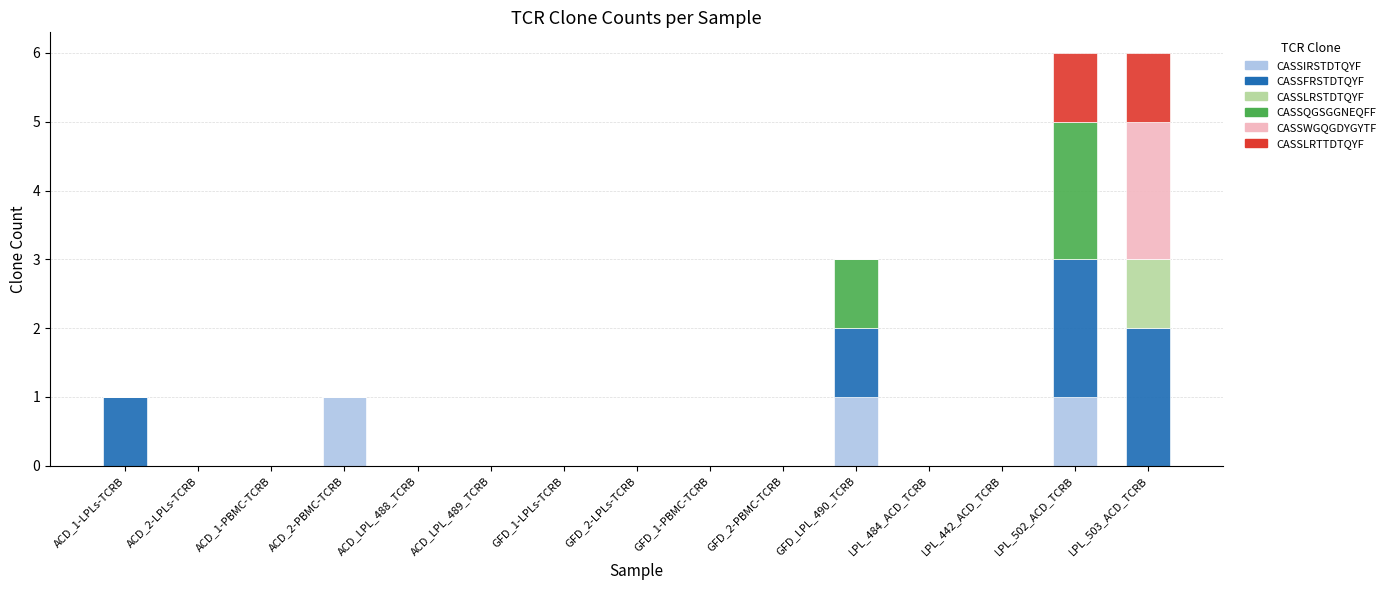

What is the sum of all CASSLRTTDTQYF values?

2